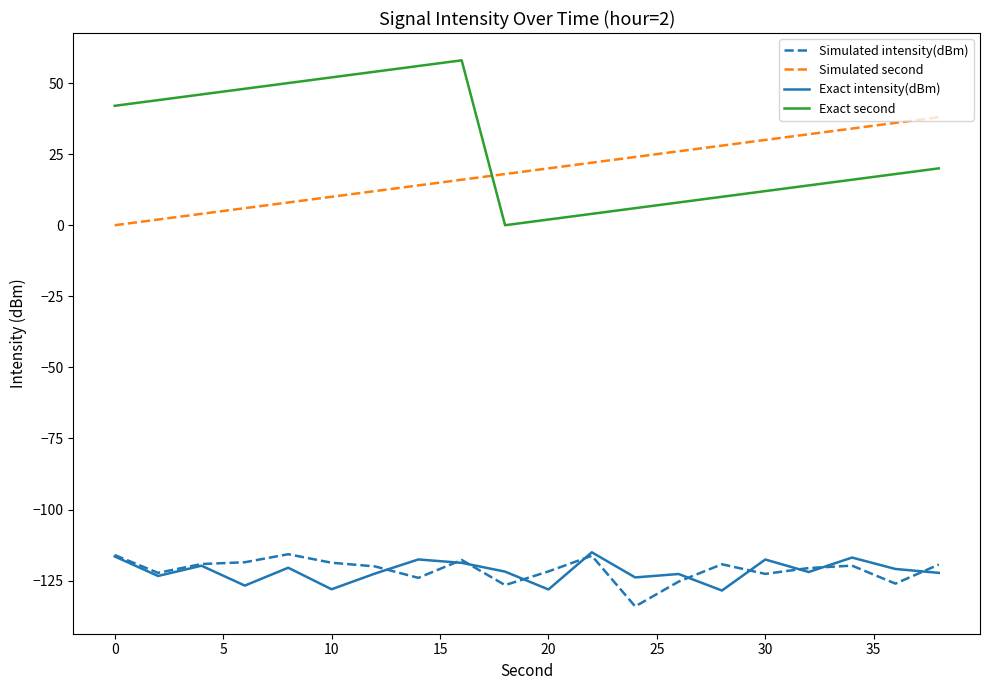

Which series has the largest total across all categories?

Exact second